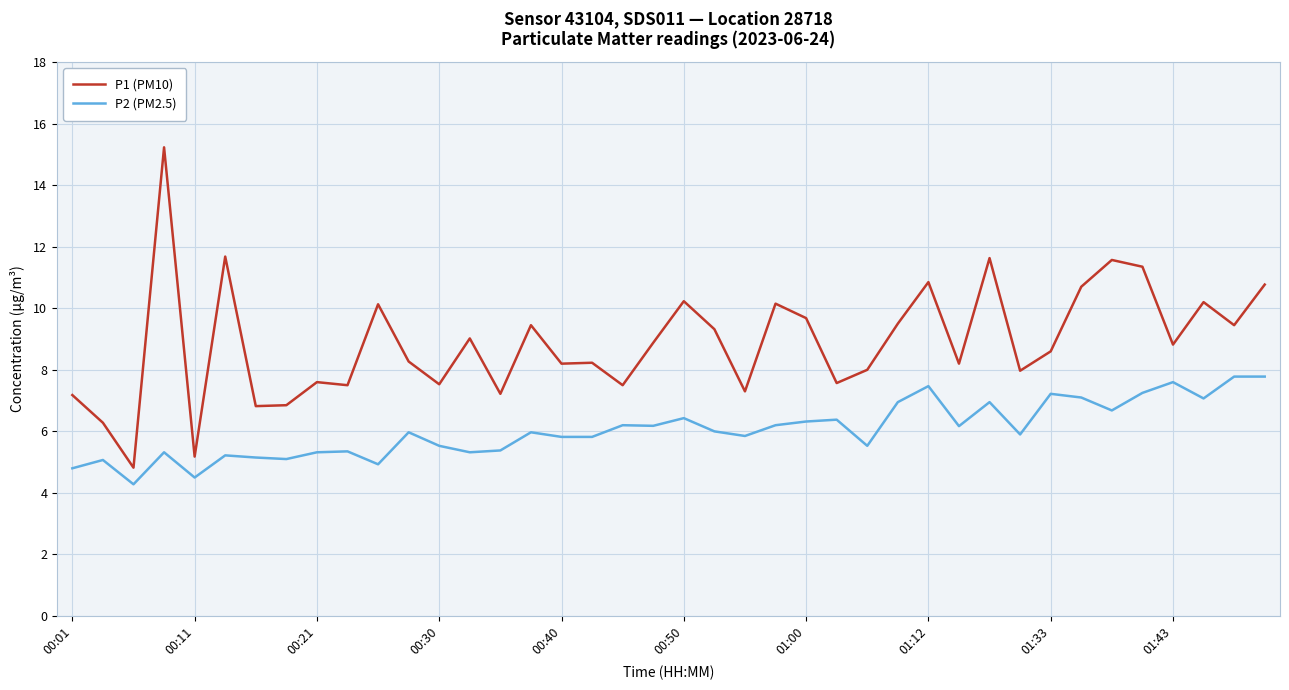

What is the smallest value displayed?

4.3